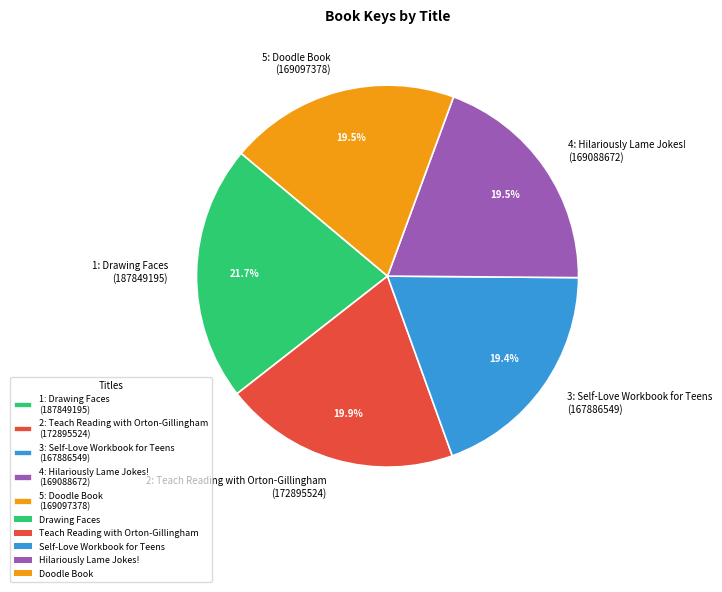

What portion of the pie excludes 2: Teach Reading with Orton-Gillingham (172895524)?

80.1%